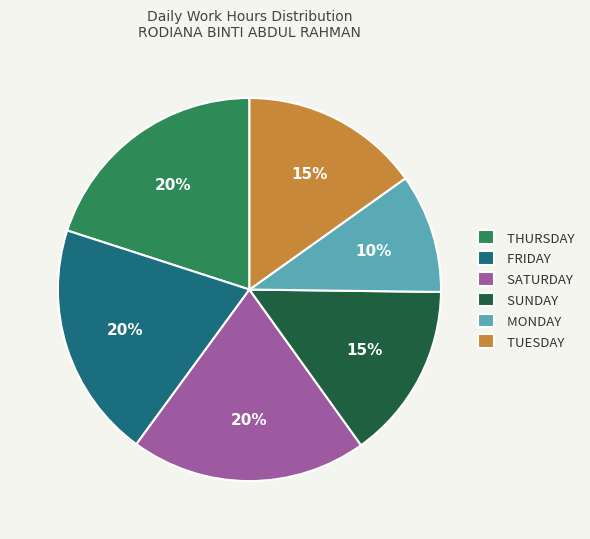

Approximately how many times larger is the value at FRIDAY compared to SUNDAY?

1.3